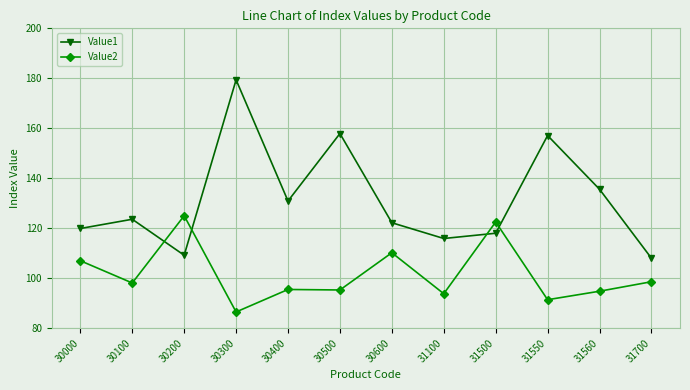

How many times do Value2 and Value1 cross each other?

4